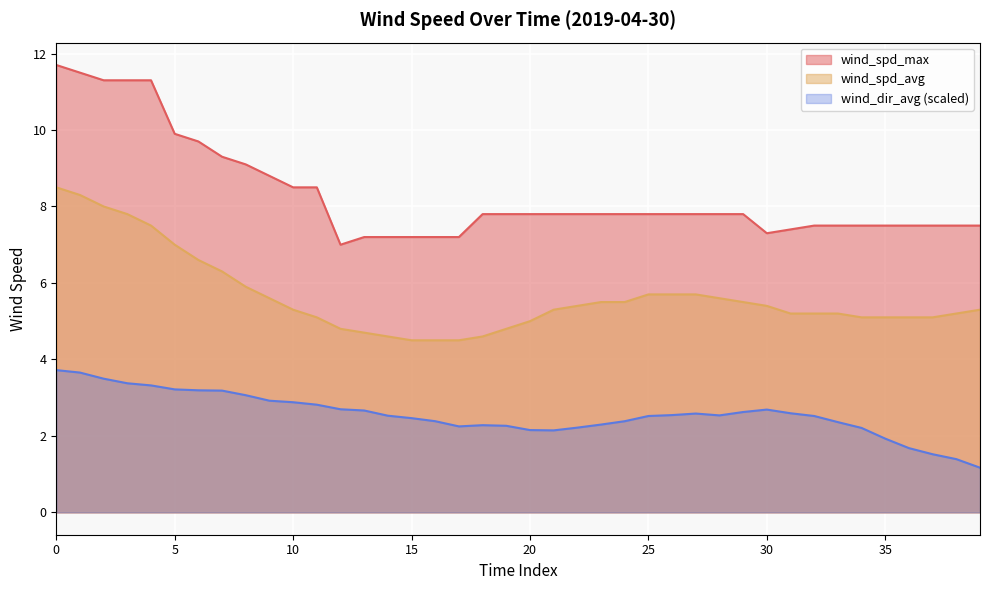

How many data points in wind_spd_avg are less than 5?

8